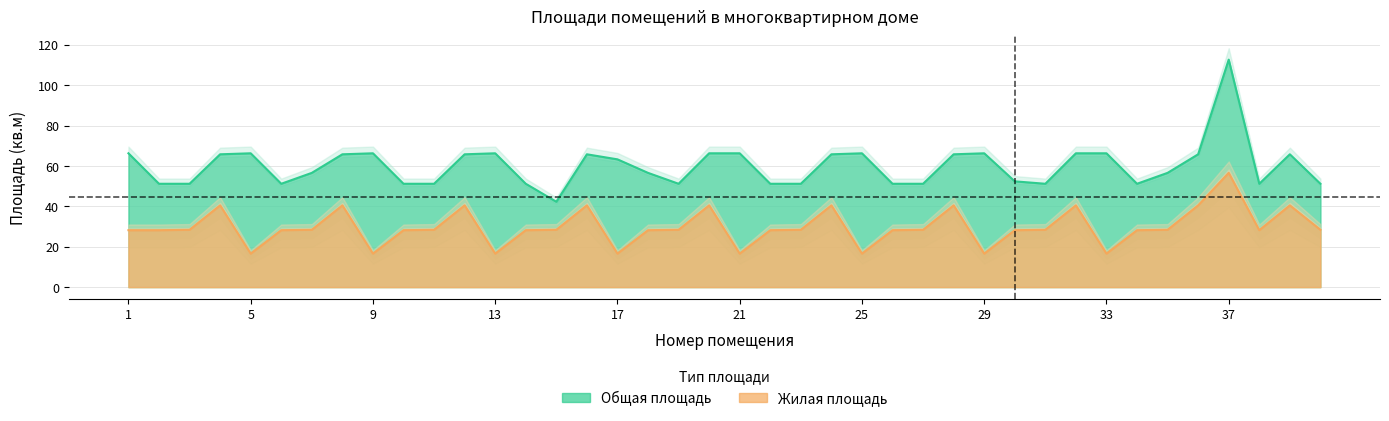

The Общая площадь series shows 112.7 at 37. True or false?

True